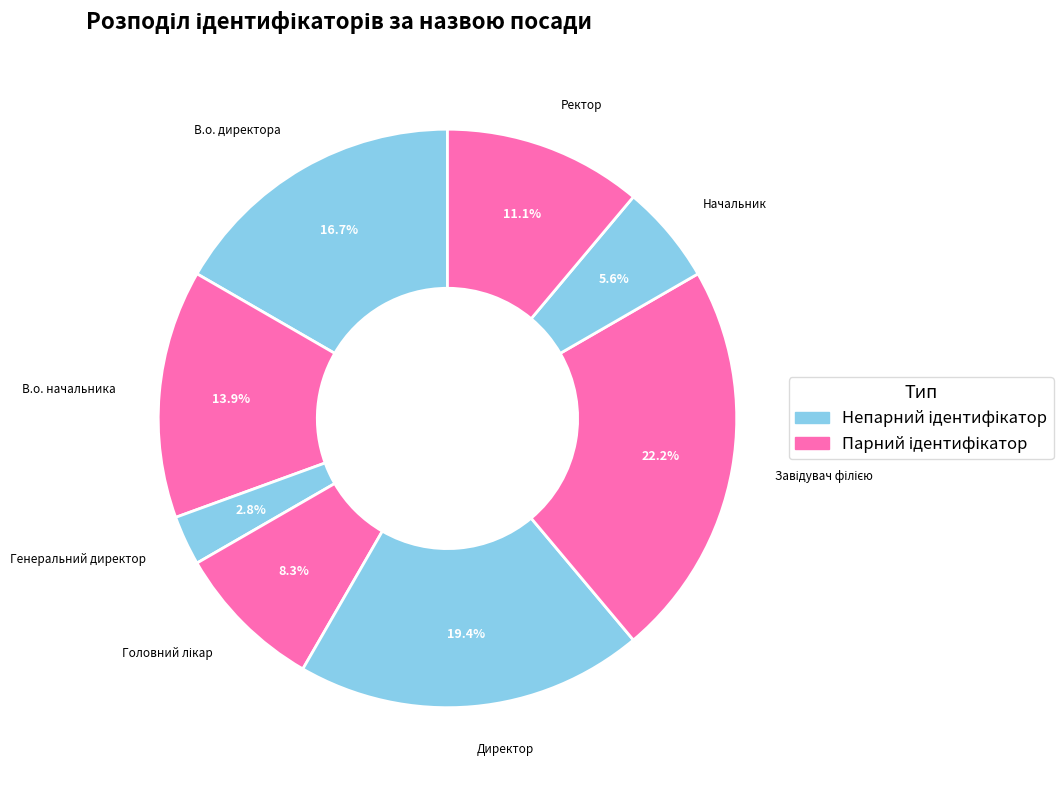

What is the total percentage of Генеральний директор and Директор?

22.2%